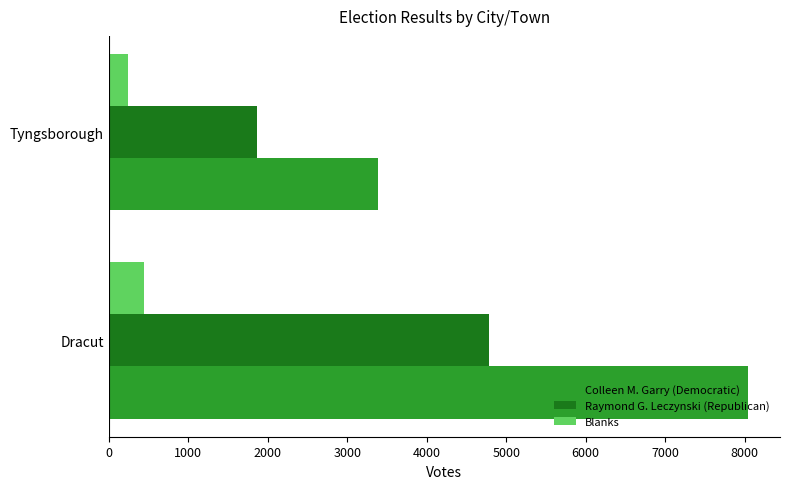

Is it true that Colleen M. Garry (Democratic) equals 11464 at Dracut?

False